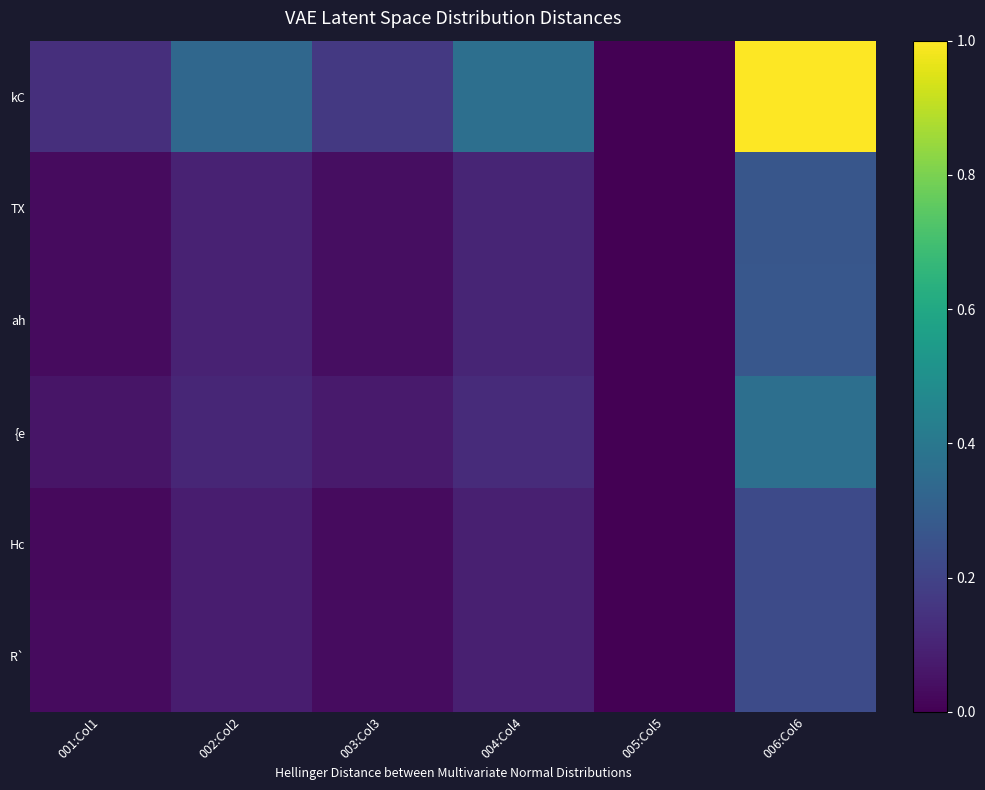

Which series has the largest total across all categories?

kC